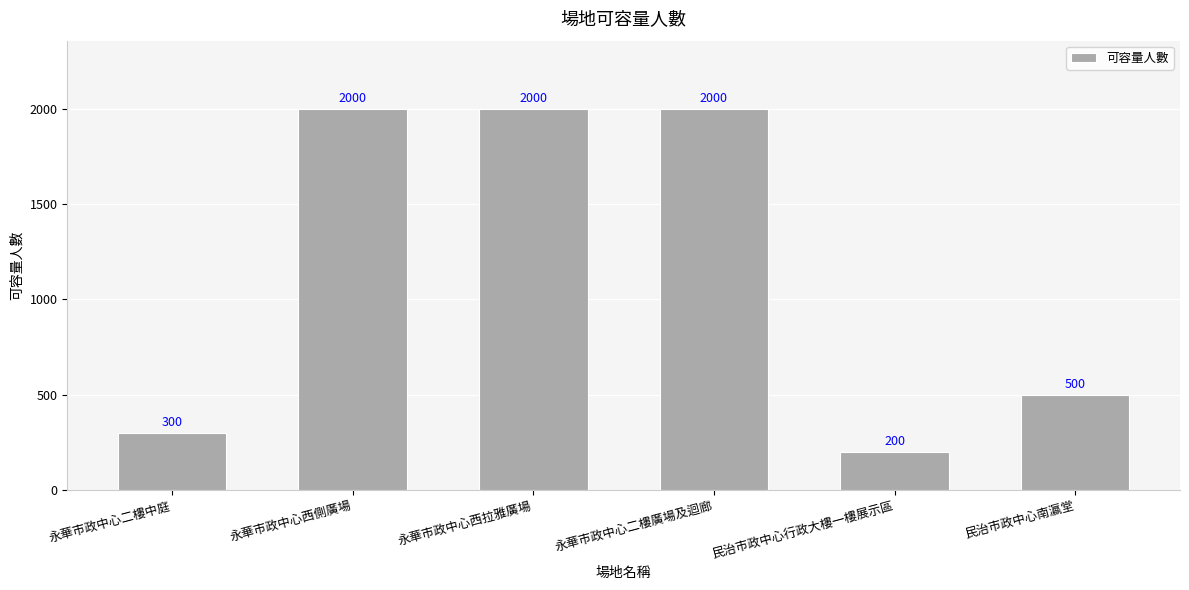

Which has a higher value, 民治市政中心南瀛堂 or 永華市政中心二樓廣場及迴廊?

永華市政中心二樓廣場及迴廊